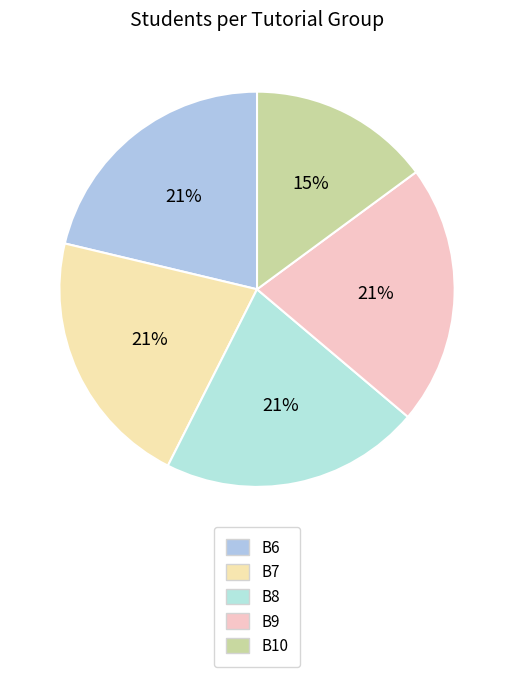

Rank the categories by value from highest to lowest.

B6, B7, B8, B9, B10